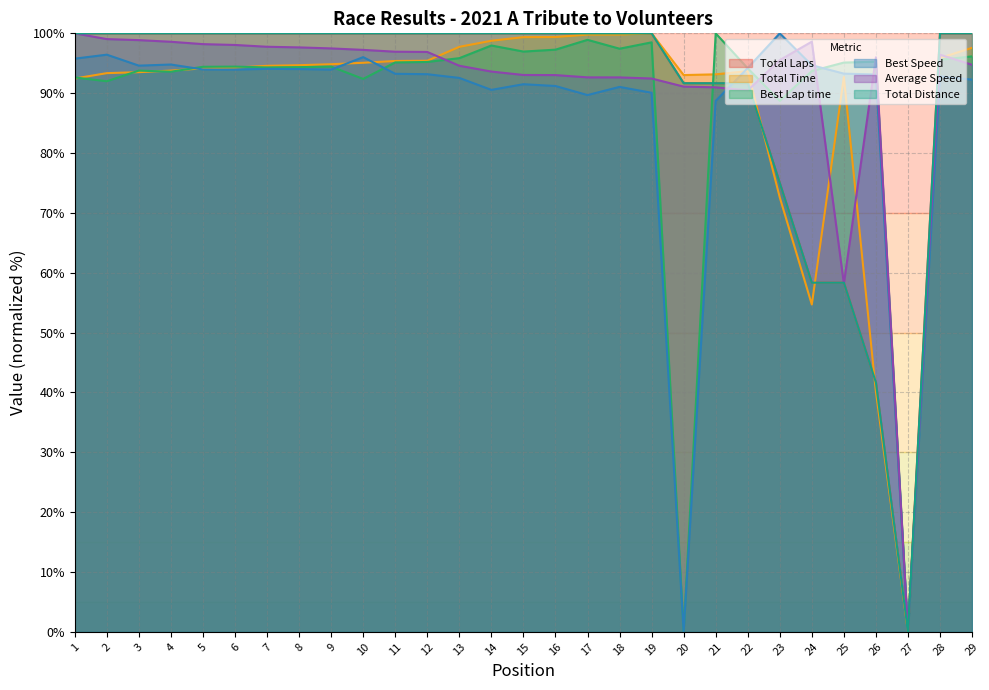

What is the difference between the second highest and minimum values in the Average Speed series?

99.0